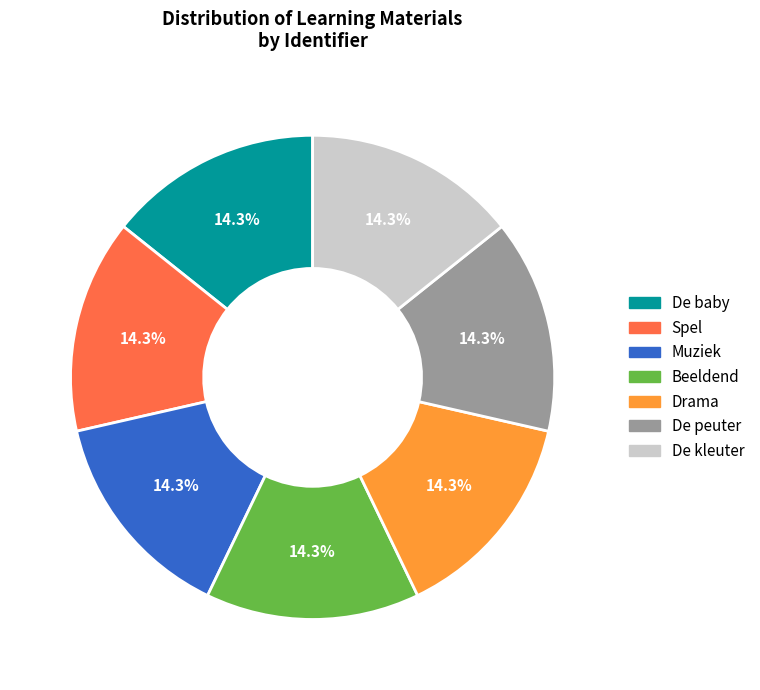

To the nearest percent, what is the combined percentage of Drama and De kleuter?

29%